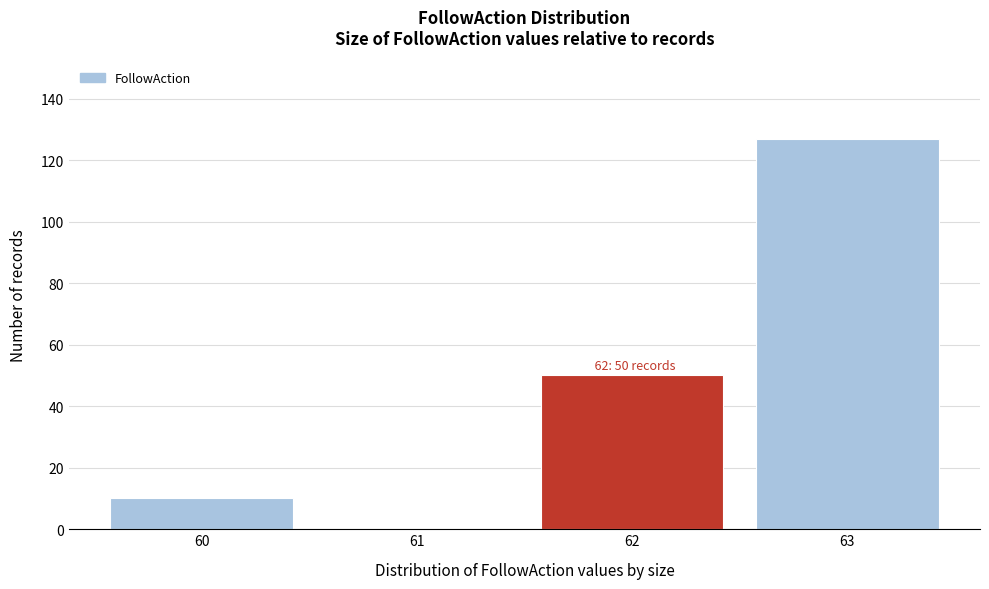

Reading left to right, transcribe all the data shown in this chart.

60=10	61=0	62=50	63=127